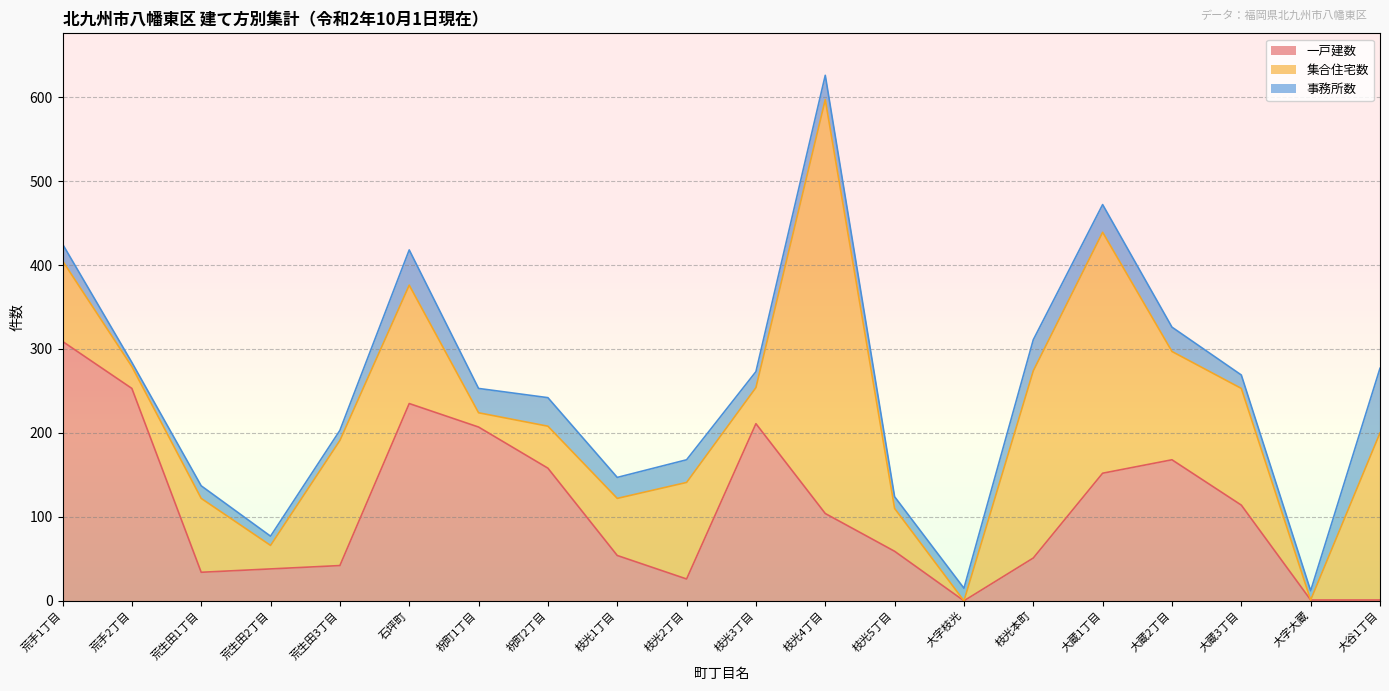

What is the sum of the 一戸建数 values at 石坪町 and 荒生田1丁目?

269